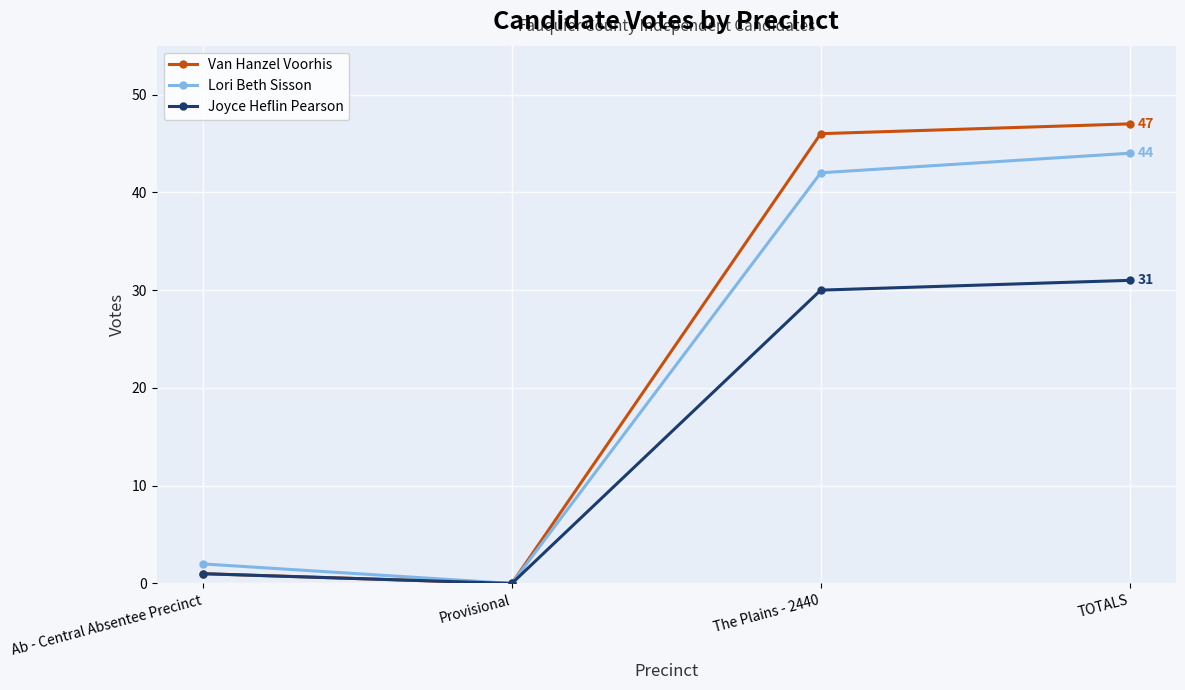

List the series in order of their overall mean, lowest first.

Joyce Heflin Pearson, Lori Beth Sisson, Van Hanzel Voorhis